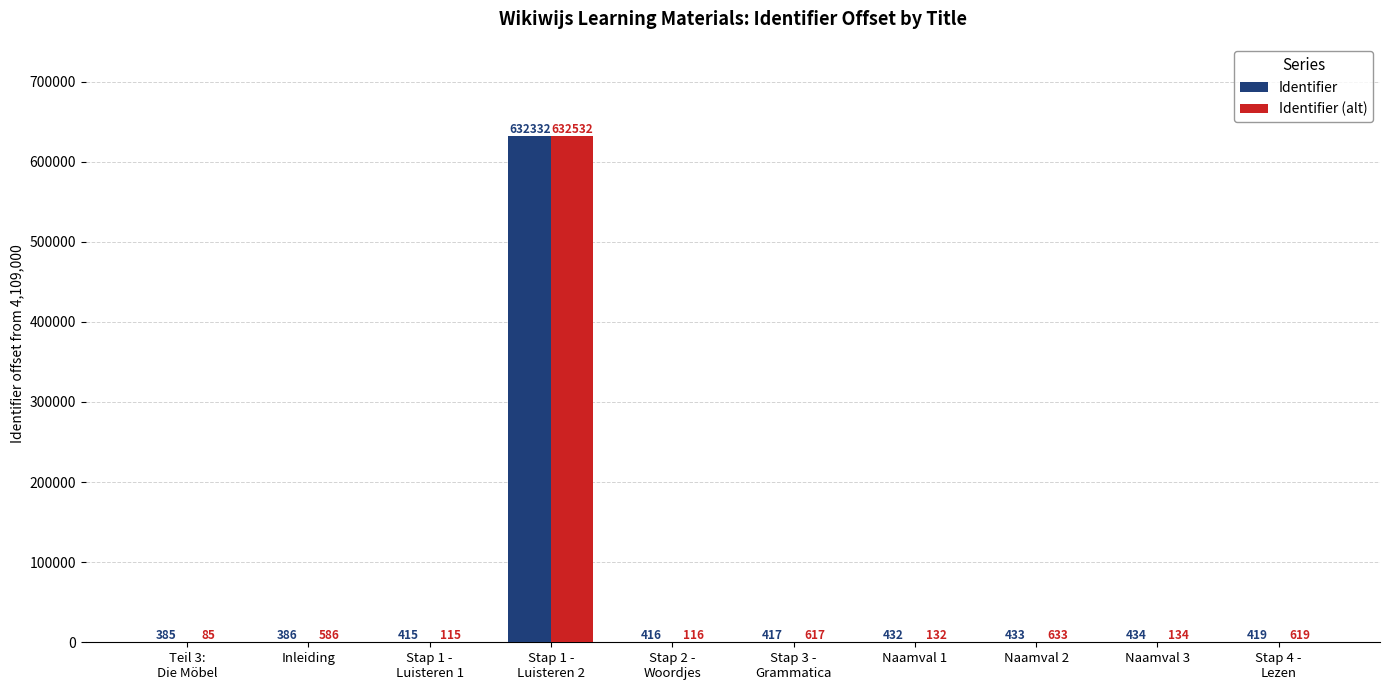

Which series has the largest total across all categories?

Identifier